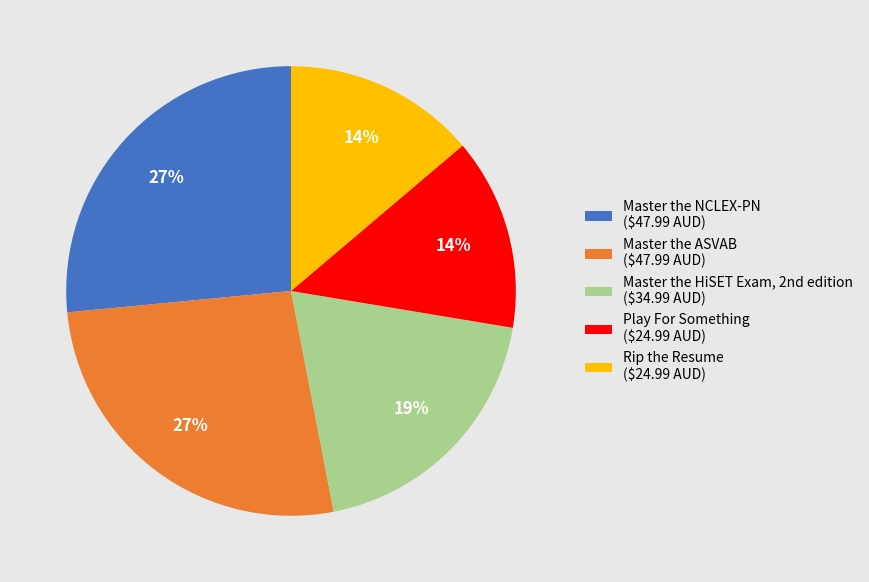

How many segments does this pie chart have?

5